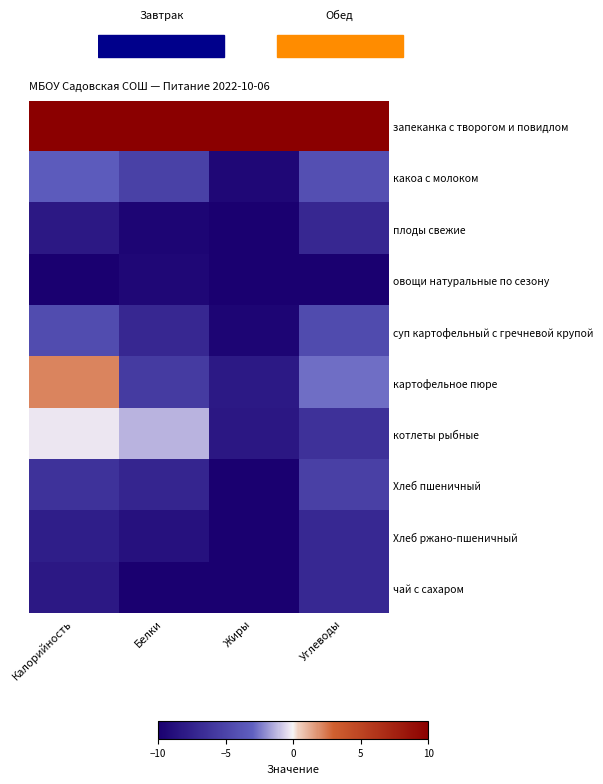

At which category is the sum across all series the highest?

Калорийность